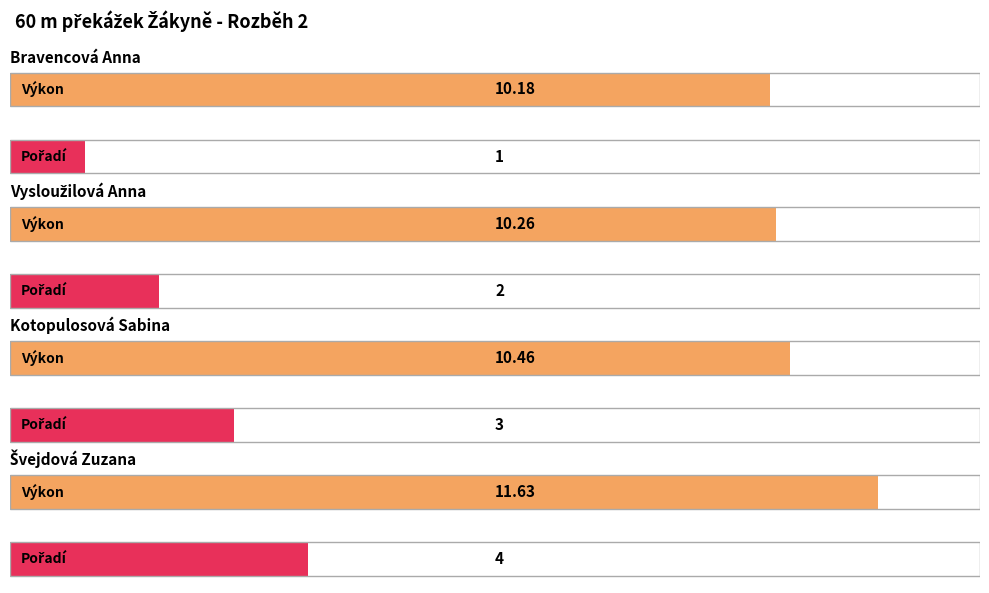

The Pořadí series shows 0.7 at Bravencová Anna. True or false?

False